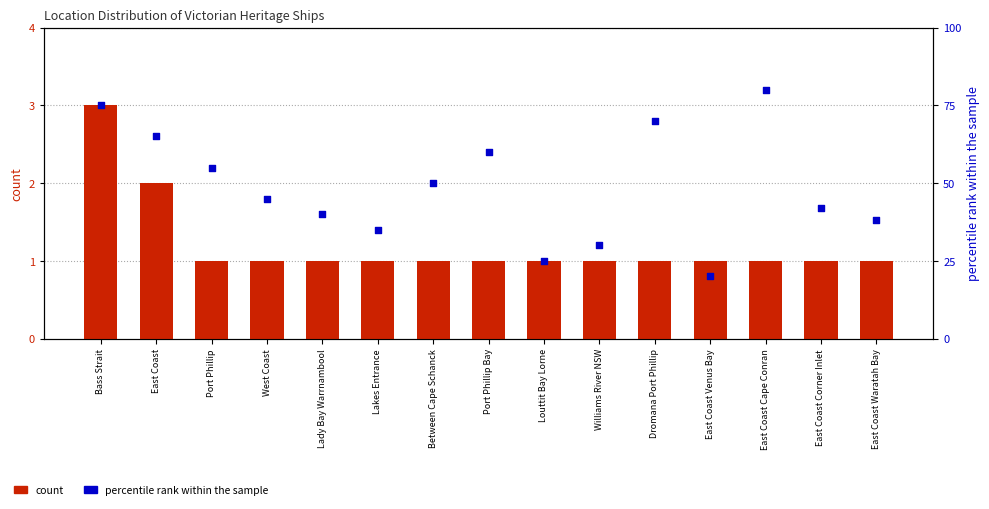

Which series has the largest total across all categories?

percentile rank within the sample